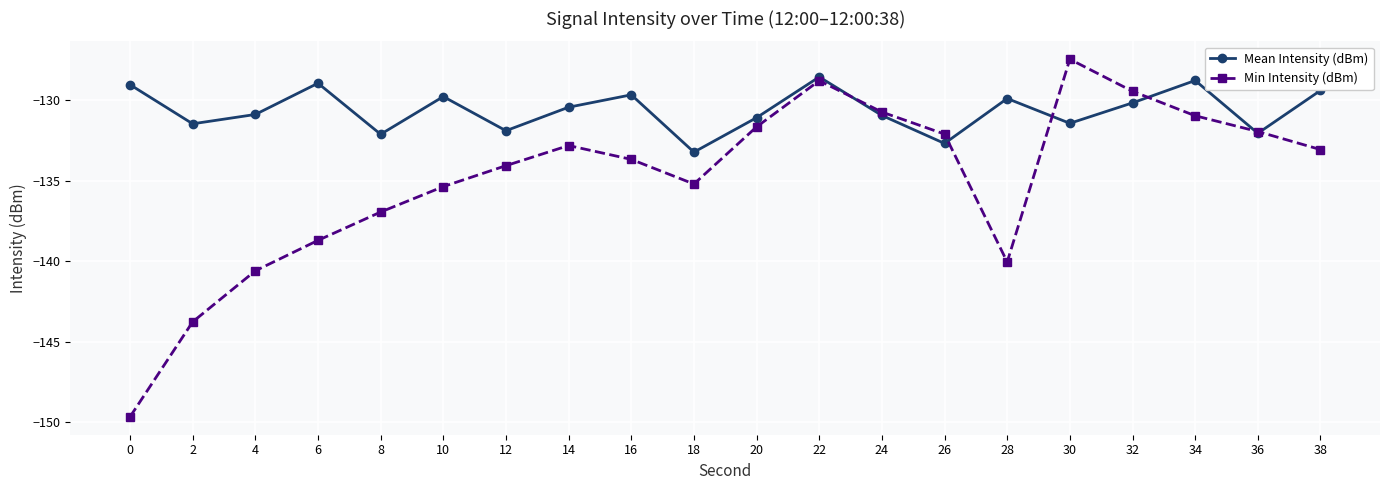

Where is the first local maximum for Mean Intensity (dBm)?

6